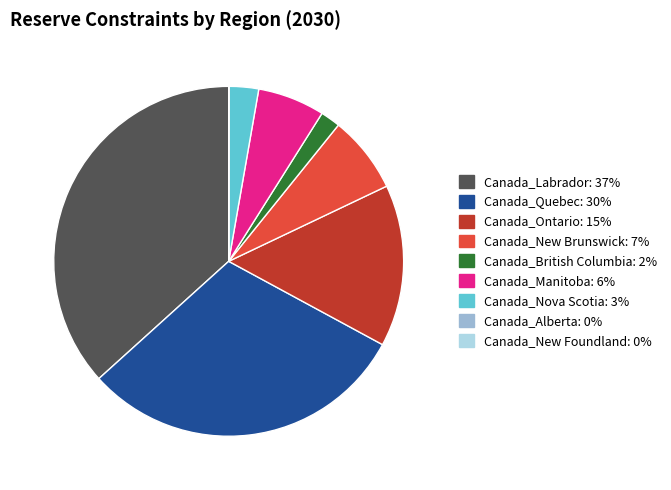

The Canada_British Columbia slice represents 2% of the pie. True or false?

True